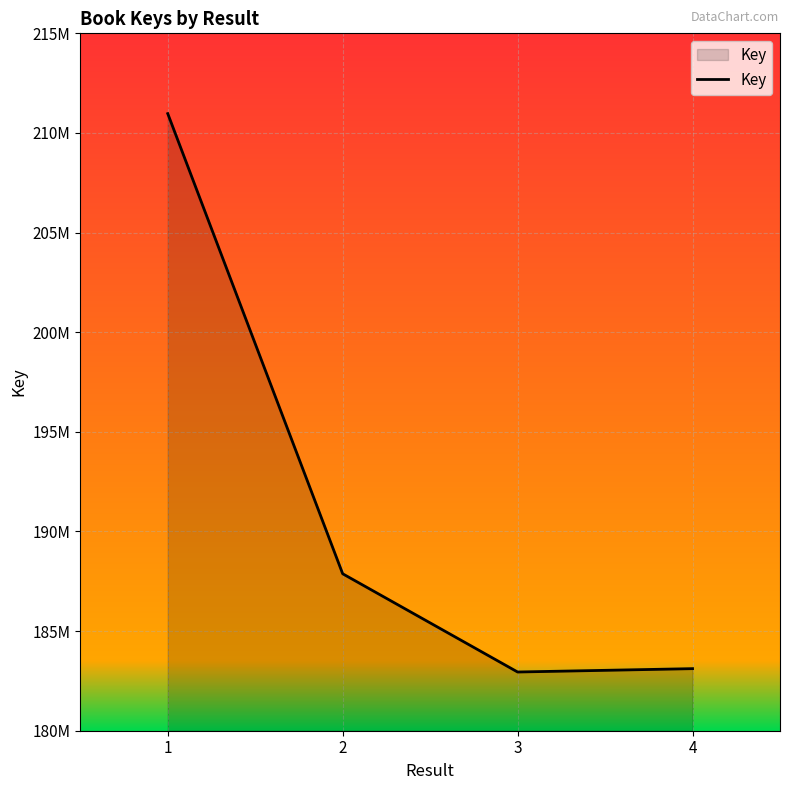

Rank the categories by value from highest to lowest.

1, 2, 4, 3